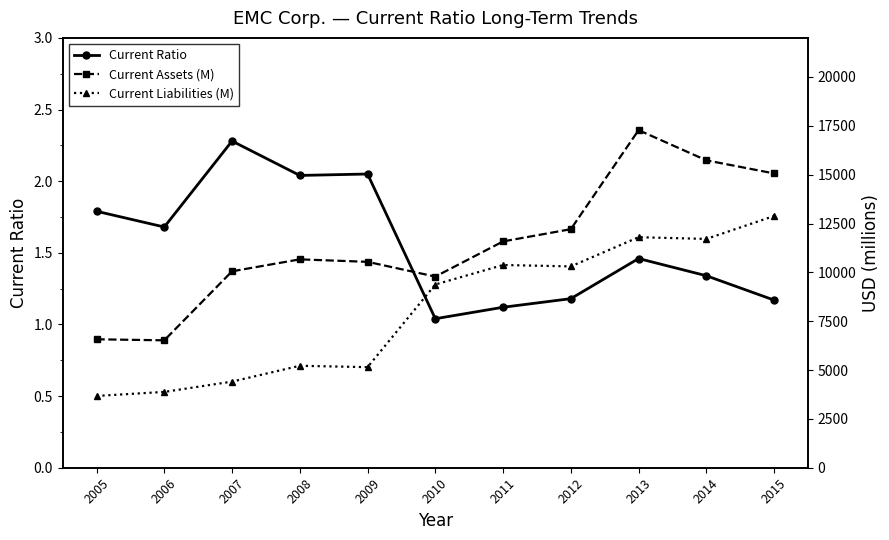

How many values in the Current Assets (M) series are below 10665?

5